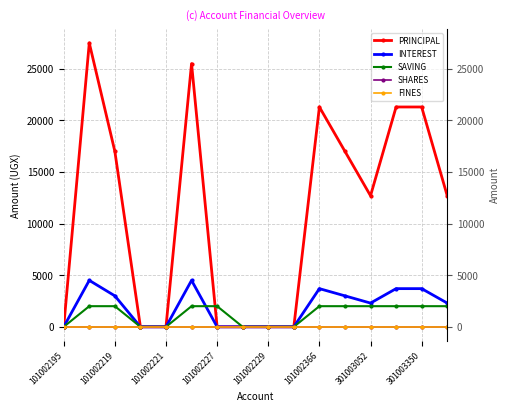

What are all the series names shown in the legend?

PRINCIPAL, INTEREST, SAVING, SHARES, FINES